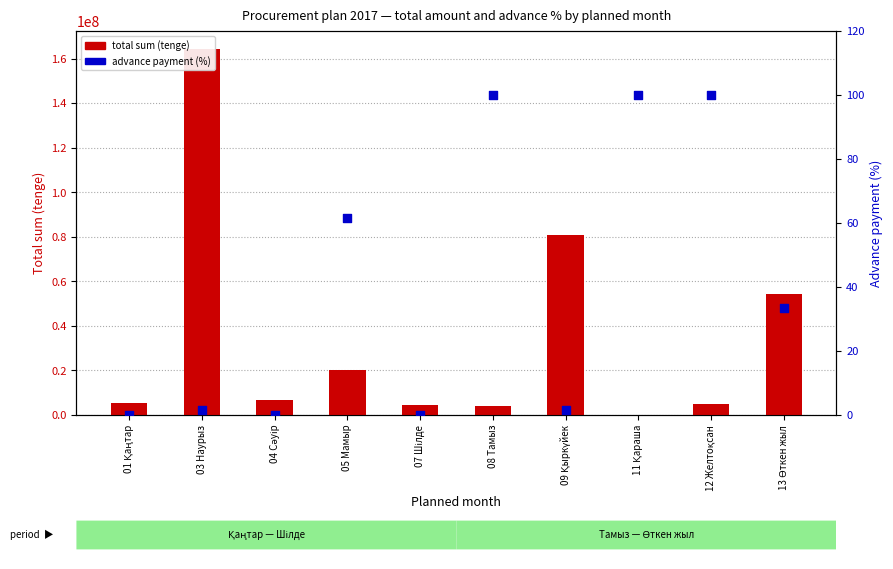

What is the total value across all series at 07 Шілде?

4274996.2